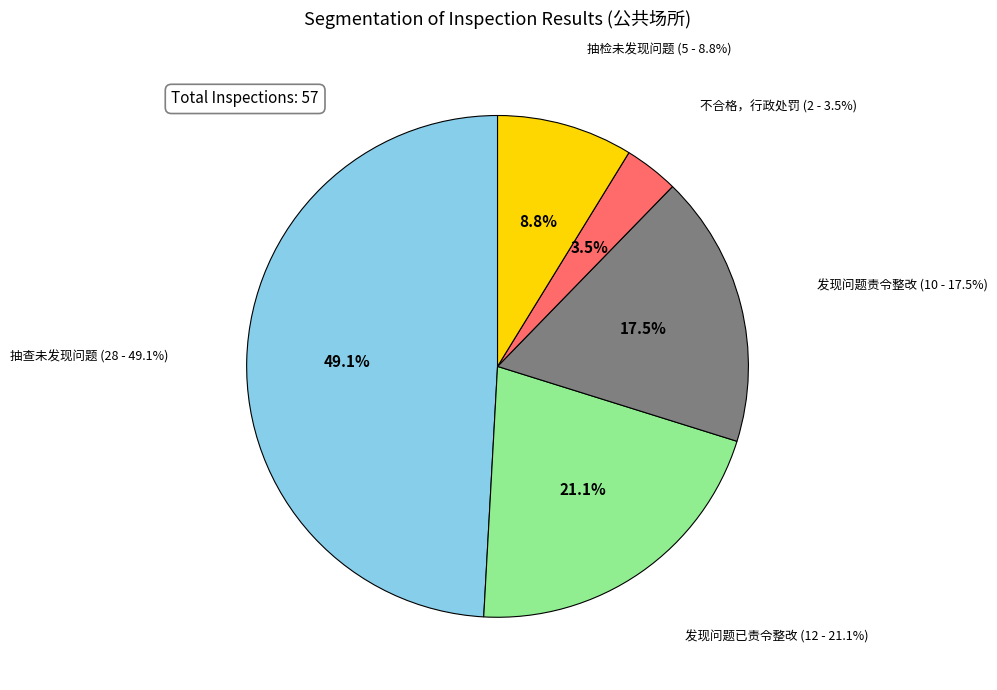

To the nearest percent, what is the combined percentage of 抽查未发现问题 and 抽检未发现问题?

58%